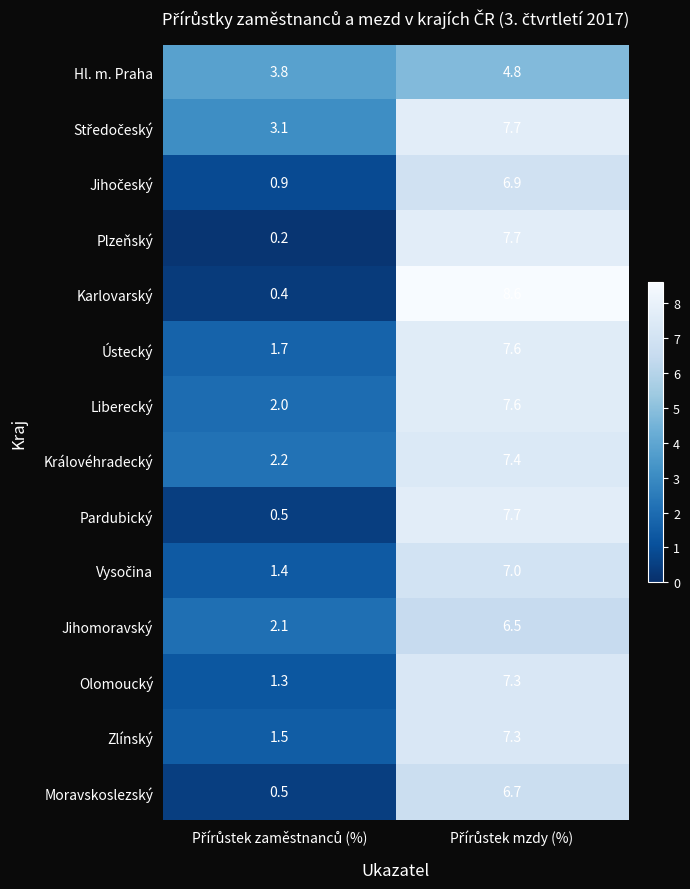

What is the average value of the Jihomoravský series?

4.3